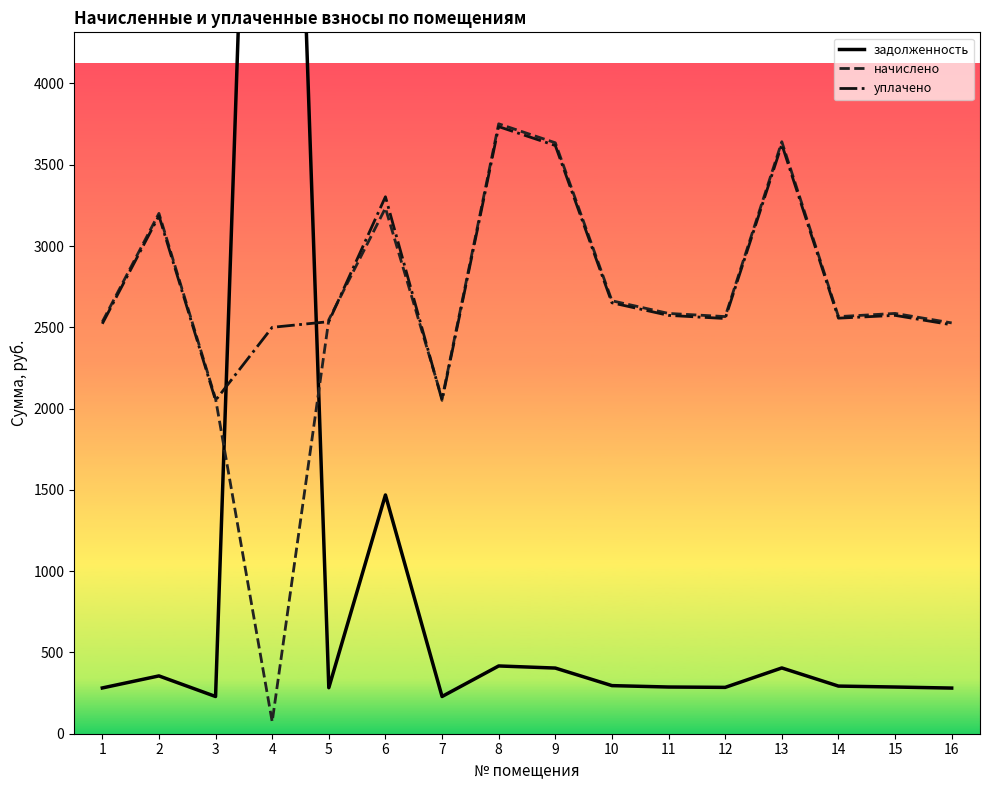

True or false: задолженность has more than 0 points higher than both neighbors.

True